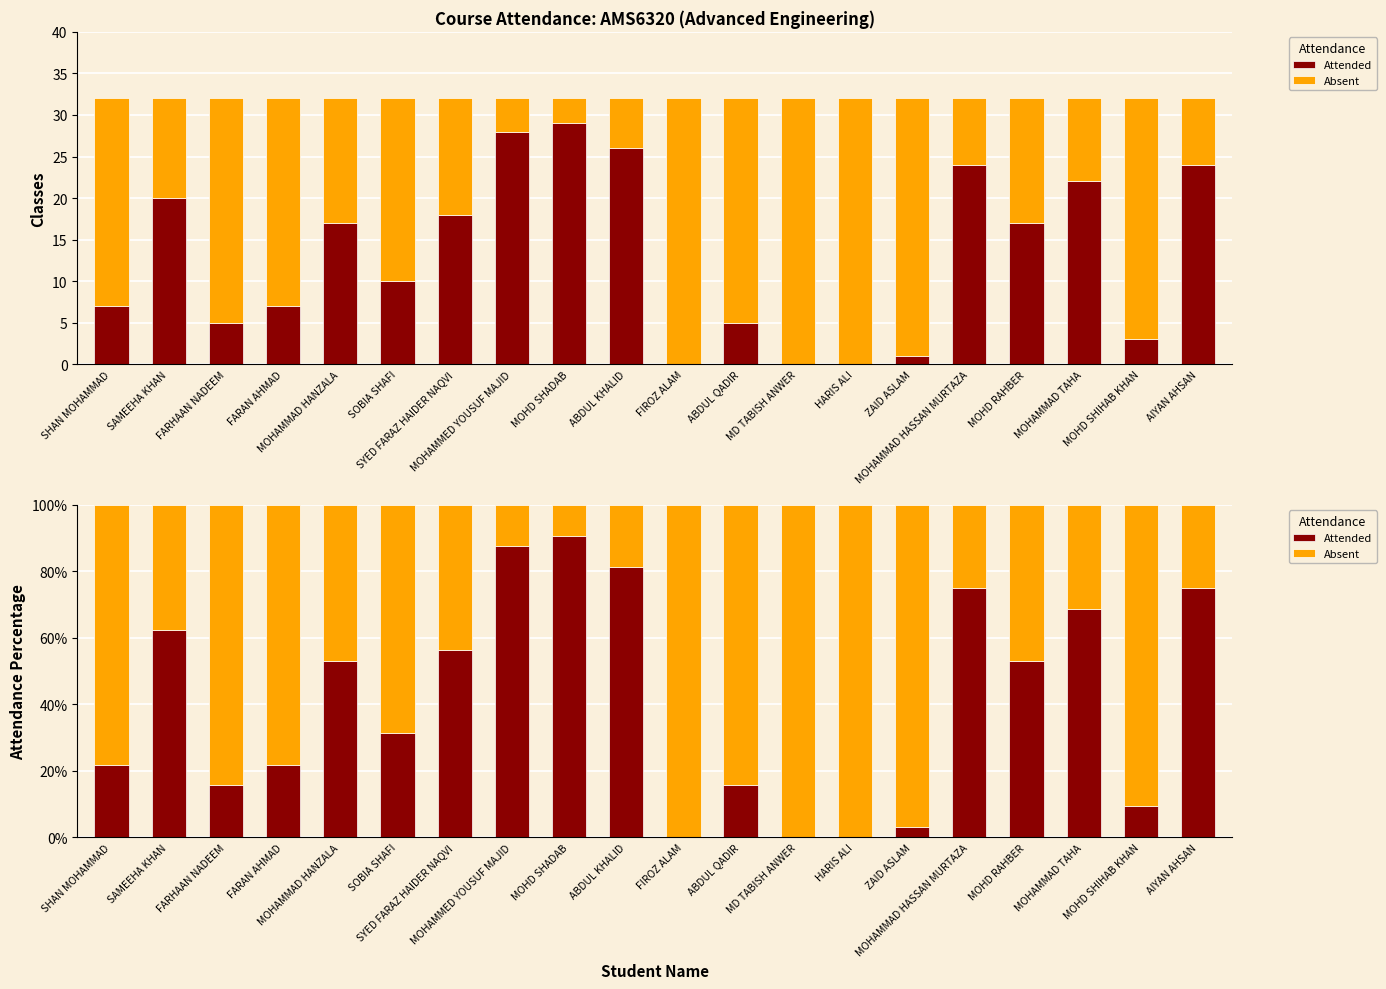

At MOHD SHIHAB KHAN, list the series in order from smallest to largest.

Attended, Absent